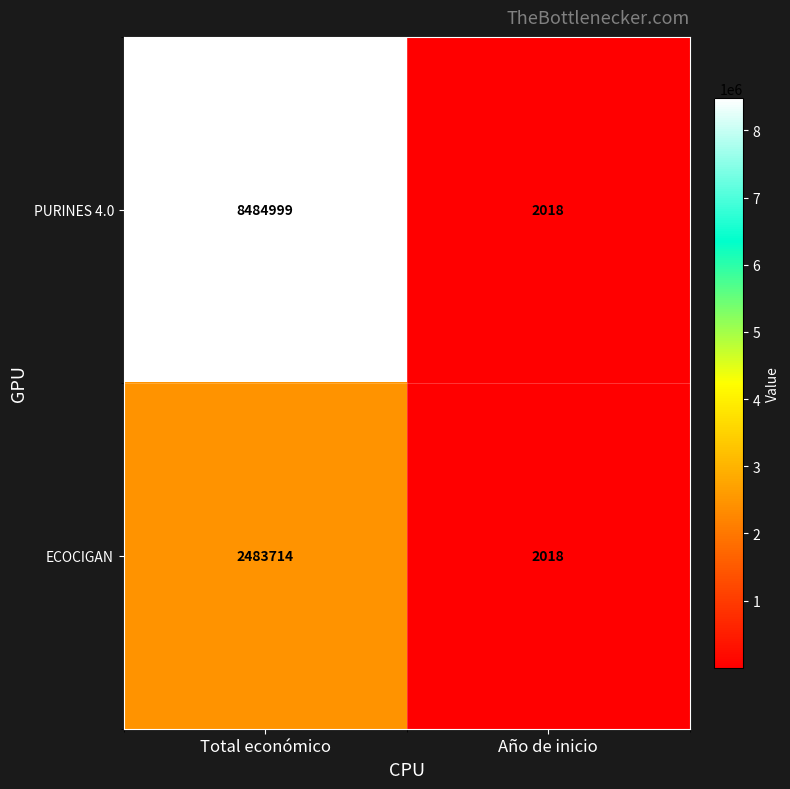

List the series in order of their peak value, lowest first.

ECOCIGAN, PURINES 4.0